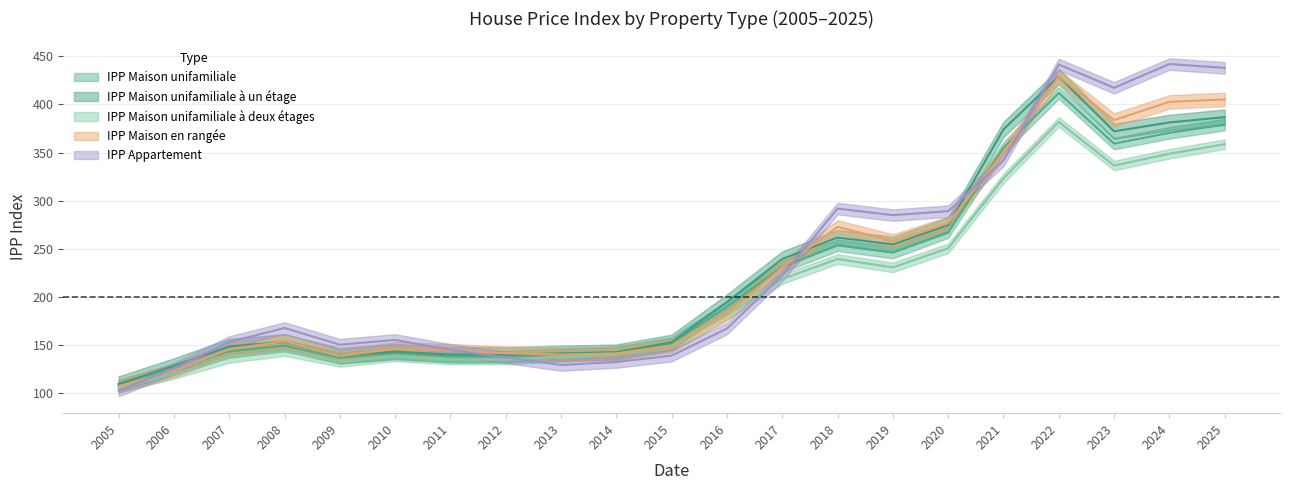

What is the total value across all series at 2023?

1869.0